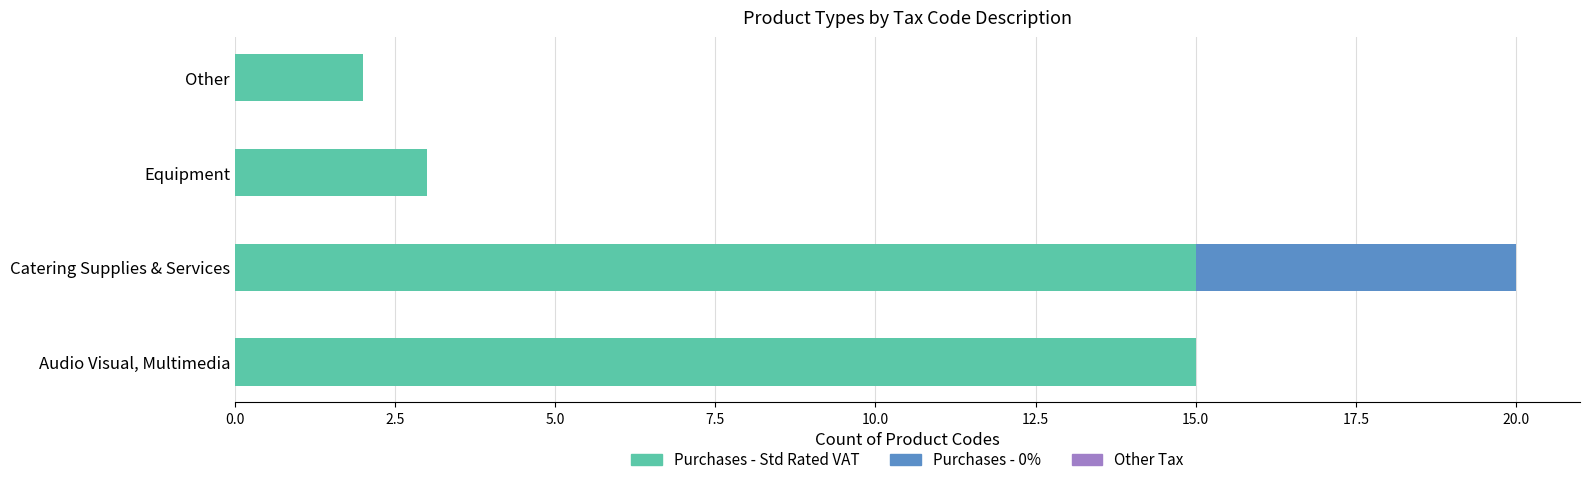

What is the maximum value for Purchases - Std Rated VAT?

15